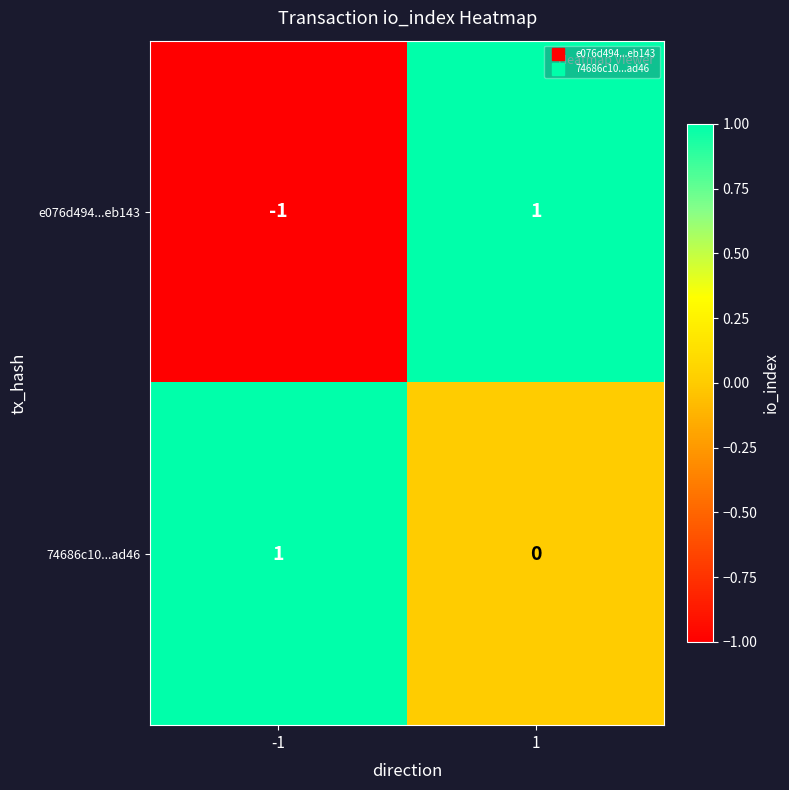

Which series has the largest range (max minus min)?

e076d494...eb143